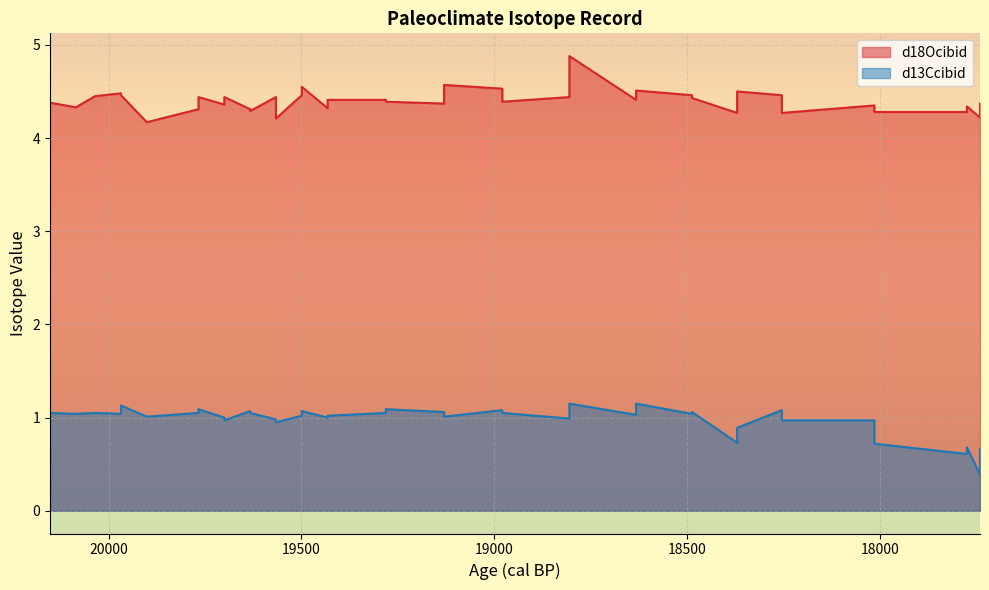

Count the d18Ocibid values in the range 4 to 5.

40